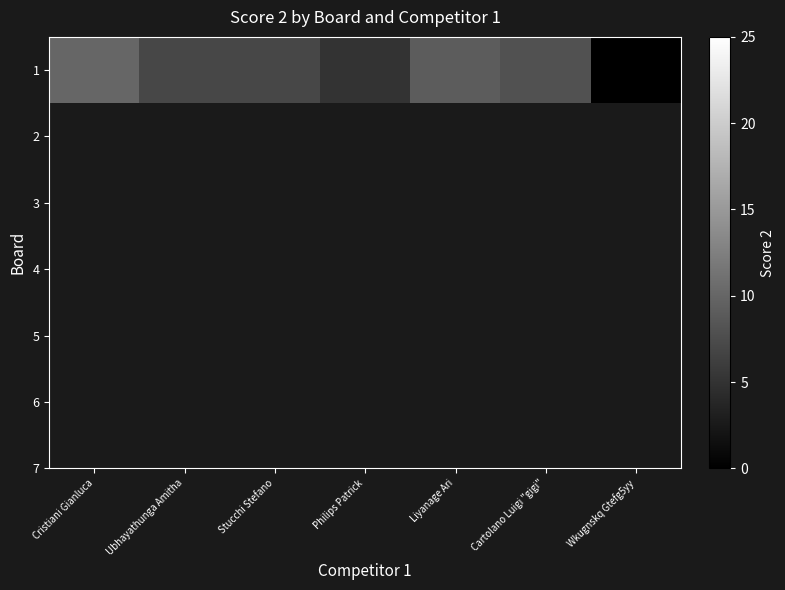

Approximately how many times larger is the value at Ubhayathunga Amitha compared to Philips Patrick?

1.4